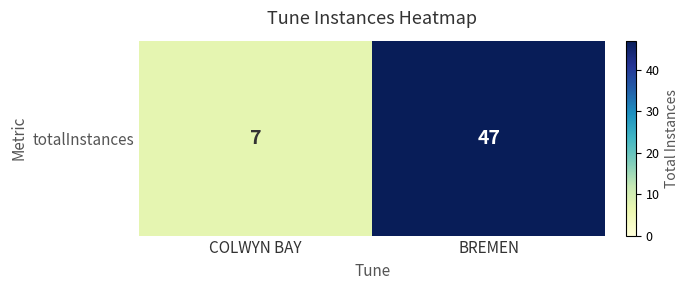

How many values are between 7 and 47?

2